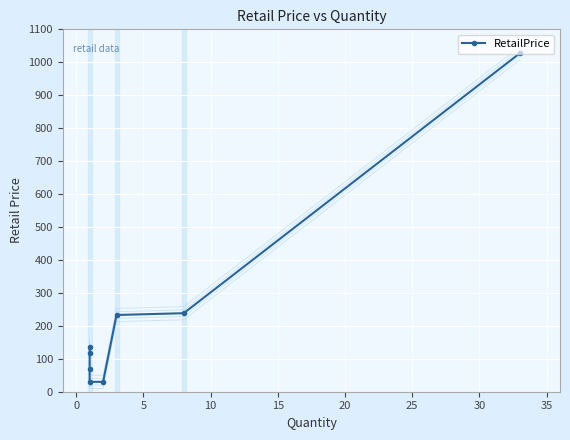

Is it true that the value at −5 is 175.5?

False